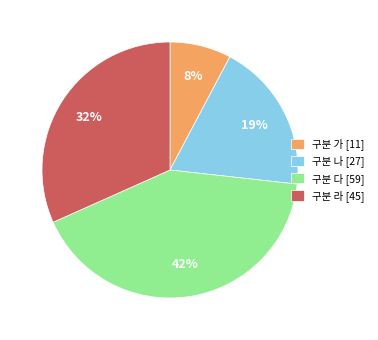

Do 구분 다 [59] and 구분 가 [11] together represent more than half of the pie?

No